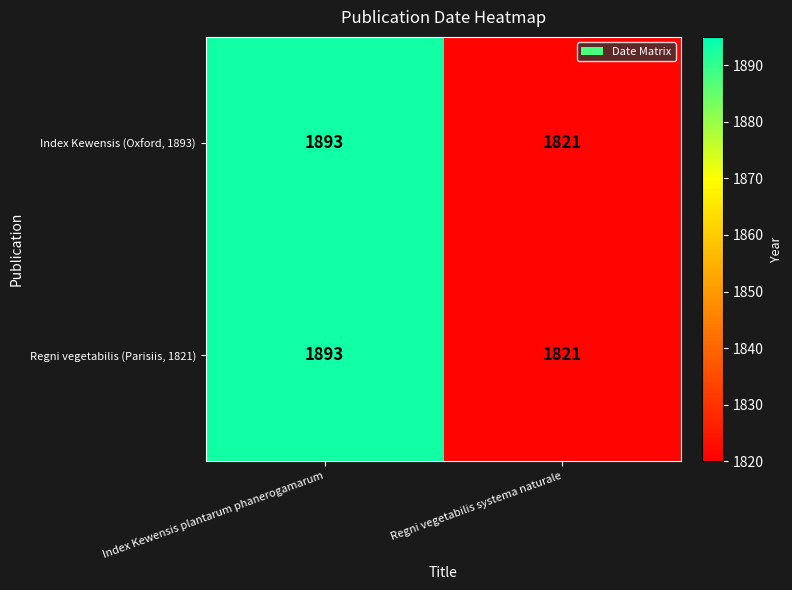

What value does the Regni vegetabilis (Parisiis, 1821) series have at Index Kewensis plantarum phanerogamarum?

1893